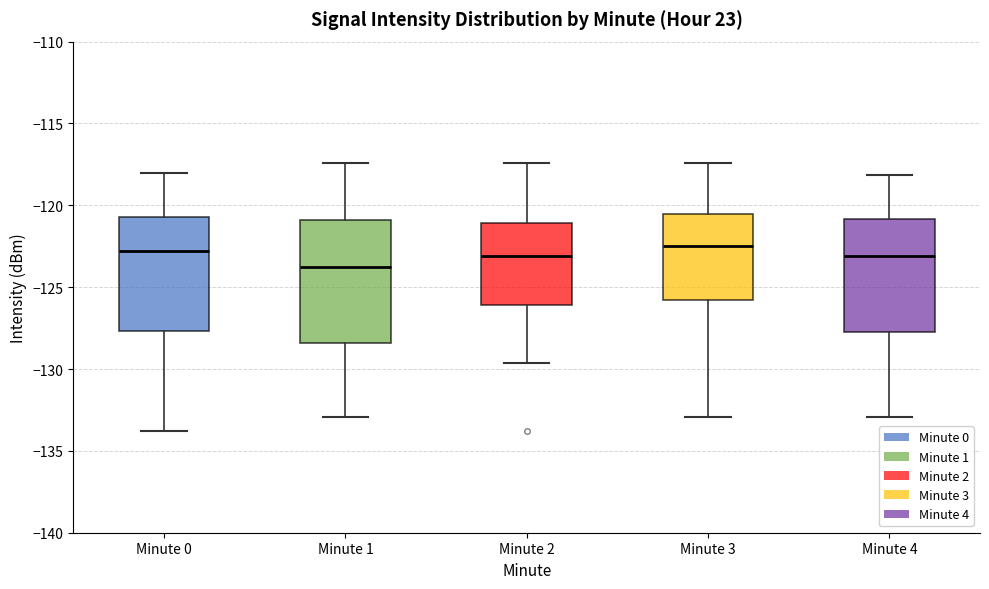

Where is the upper edge of the box for Minute 0 on the y-axis? The values are not printed on the chart, so give them approximately, as read against the axis.

-120.5